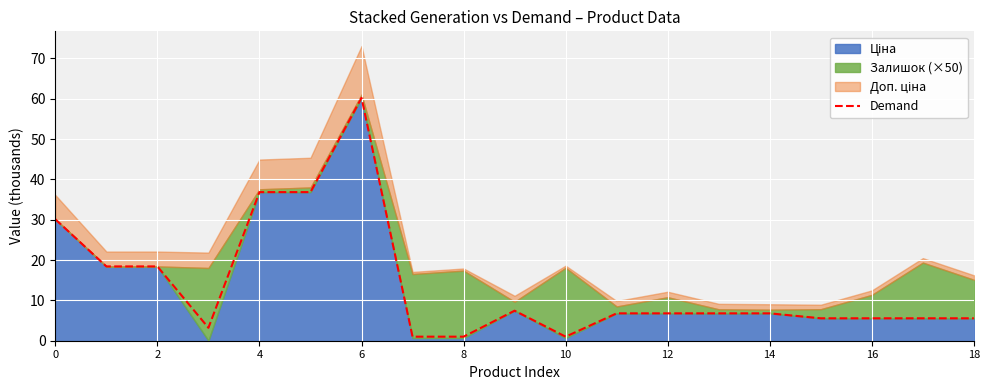

Reading left to right, transcribe all the data shown in this chart.

30.1	18.4	18.4	3.2	36.8	36.8	60.2	1.0	1.0	7.4	1.0	6.8	6.8	6.8	6.8	5.6	5.6	5.6	5.6